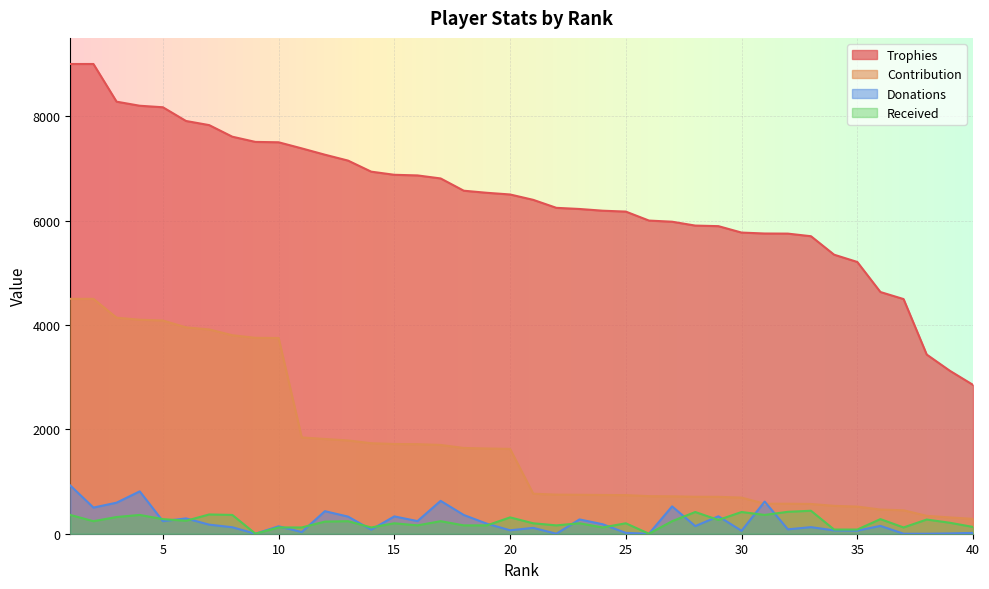

At which category does the chart reach its minimum across all series?

9